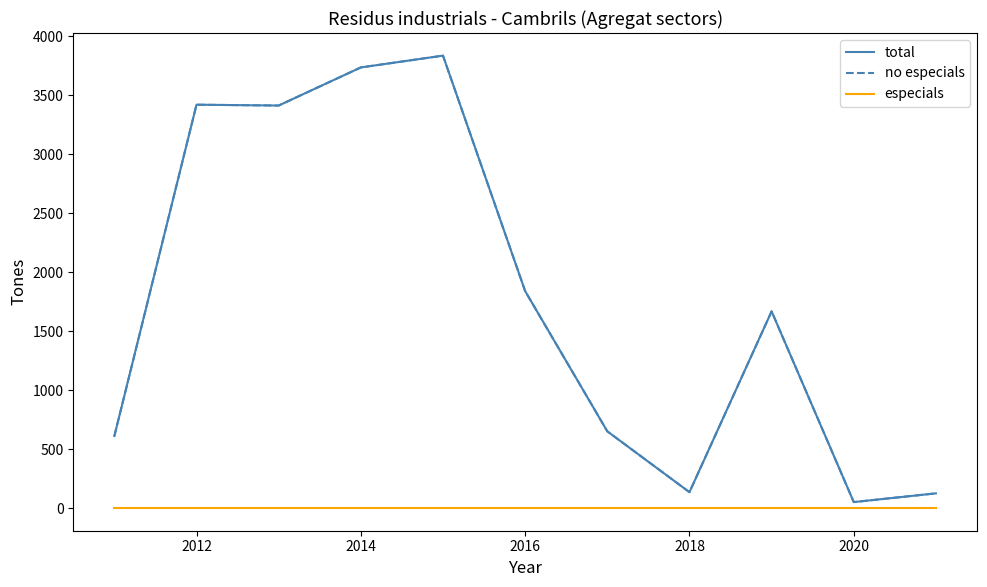

In total, how many points are lower than both neighbors (excluding endpoints)?

3